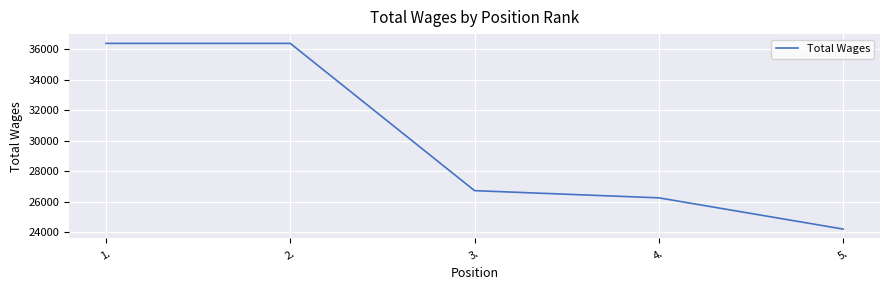

What is the difference between the maximum and minimum values?

12199